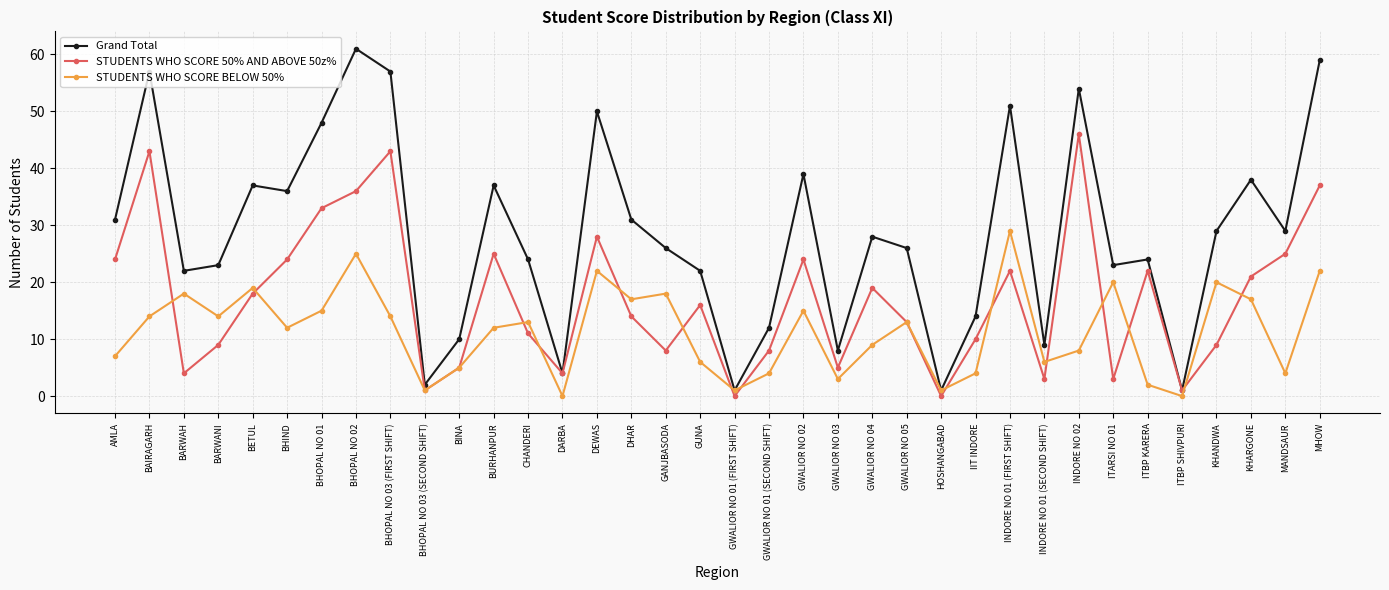

What is the difference between the Grand Total values at GWALIOR NO 05 and INDORE NO 01 (SECOND SHIFT)?

17